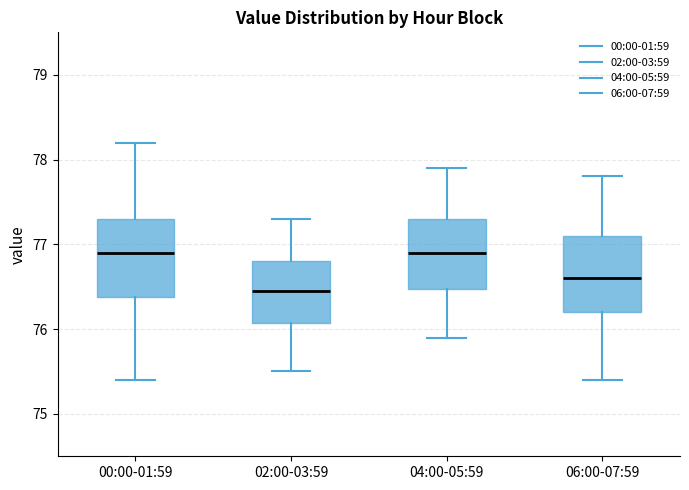

Where does the median line of the box for 02:00-03:59 sit on the y-axis? The values are not printed on the chart, so give them approximately, as read against the axis.

76.5